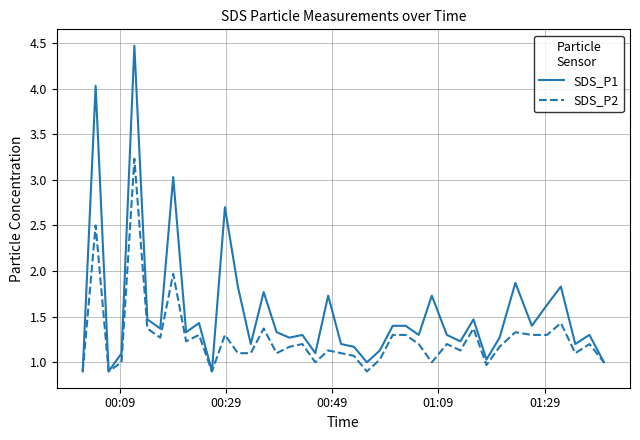

List the series in order of their overall mean, highest first.

SDS_P1, SDS_P2